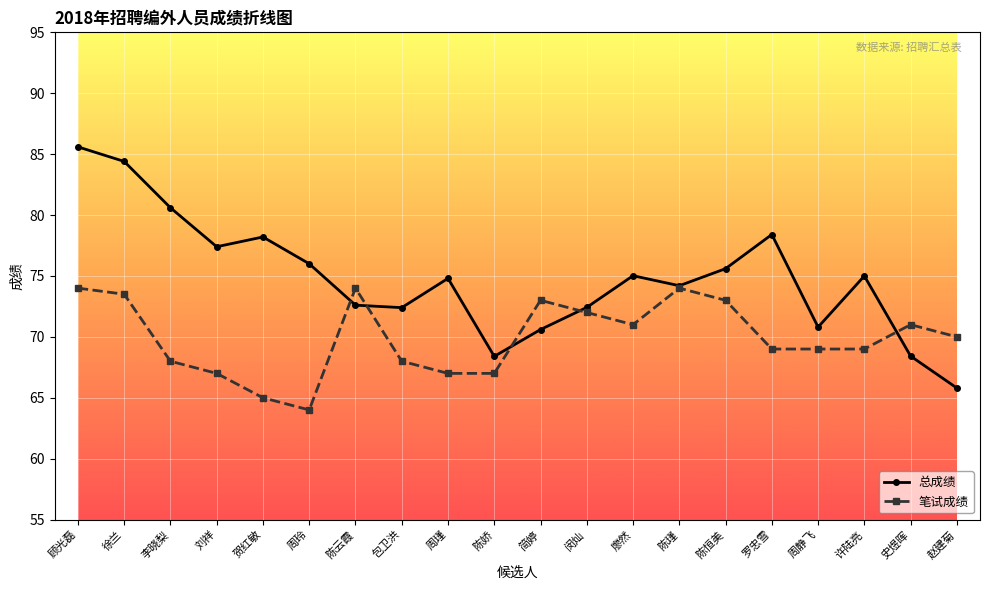

Rank the series by their average value, from lowest to highest.

笔试成绩, 总成绩